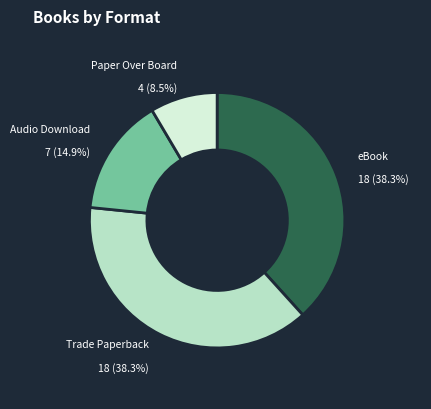

How many segments does this pie chart have?

4